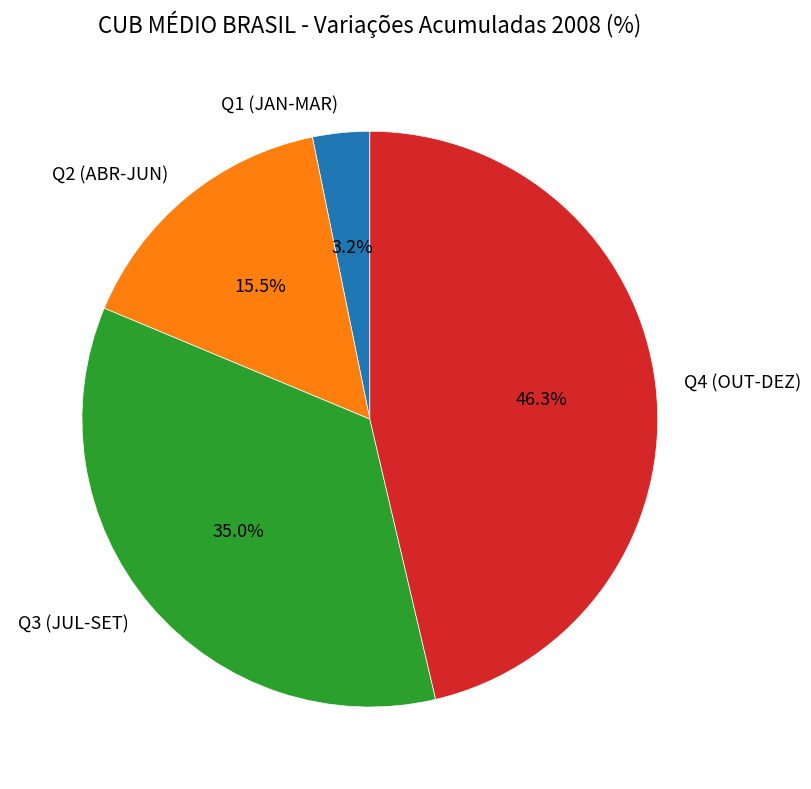

What is the largest slice in the pie chart?

Q4 (OUT-DEZ)